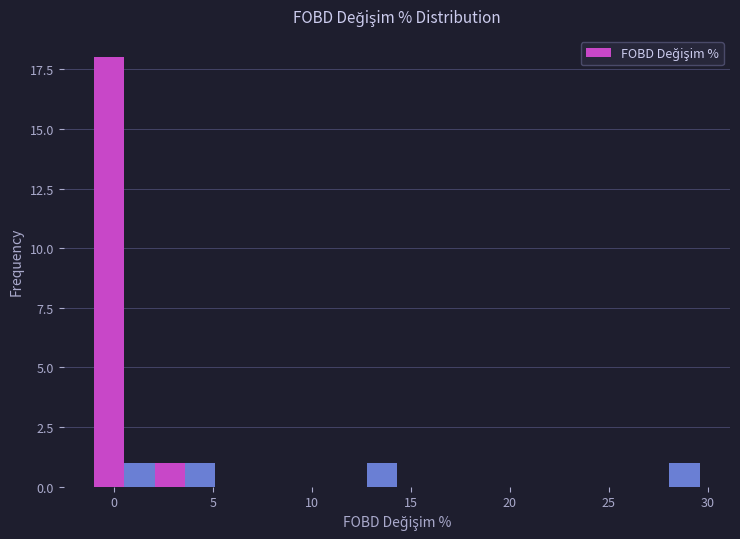

Read against the x-axis, roughly where is the centre of the tallest bar?

0.0